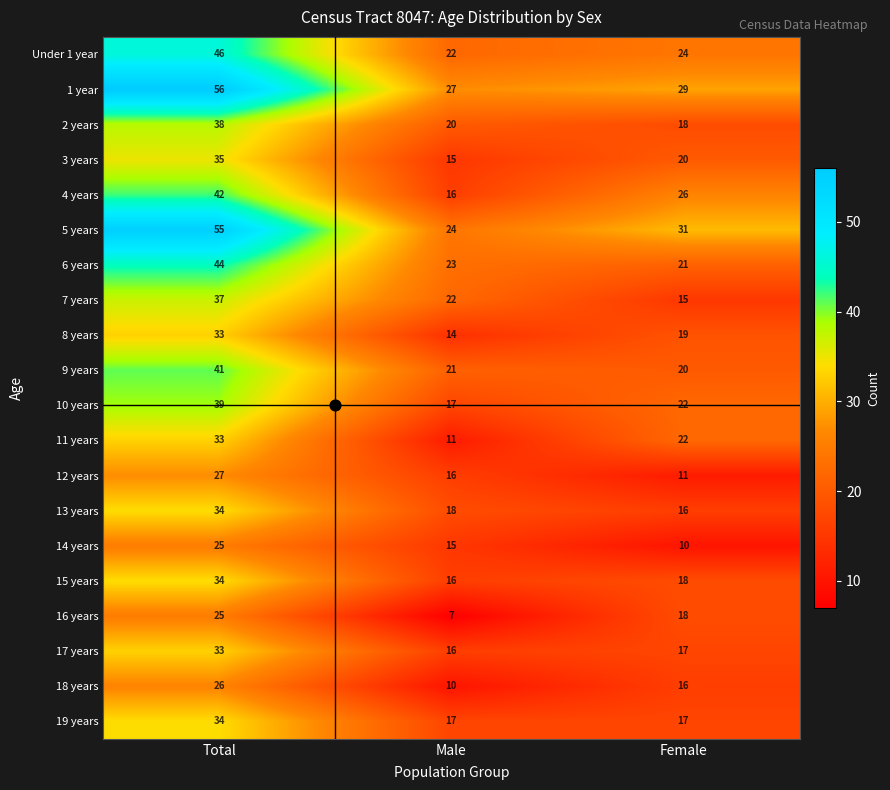

What is the sum of all 16 years values?

50